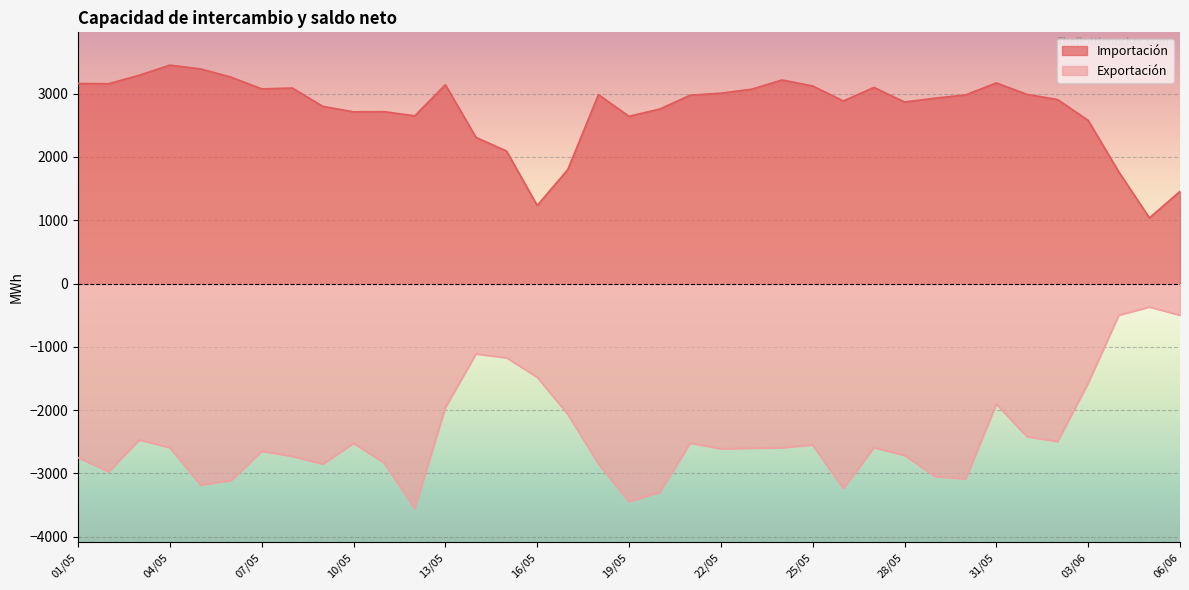

Reading right to left, list all the values displayed in this chart.

Importacion: 06/06=1456.2	05/06=1037.5	04/06=1764.2	03/06=2578.4	02/06=2906.7	01/06=2989.0	31/05=3169.9	30/05=2981.0	29/05=2929.1	28/05=2868.5	27/05=3099.1	26/05=2884.6	25/05=3121.9	24/05=3216.3	23/05=3069.7	22/05=3007.6	21/05=2976.2	20/05=2756.7	19/05=2642.6	18/05=2984.2	17/05=1801.4	16/05=1233.3	15/05=2092.7	14/05=2309.3	13/05=3142.0	12/05=2649.8	11/05=2715.6	10/05=2712.8	09/05=2799.2	08/05=3089.1	07/05=3075.7	06/05=3260.6	05/05=3391.5	04/05=3451.1	03/05=3291.2	02/05=3157.2	01/05=3160.2
Exportacion: 06/06=-500.0	05/06=-370.8	04/06=-500.0	03/06=-1572.9	02/06=-2494.6	01/06=-2418.7	31/05=-1903.2	30/05=-3084.4	29/05=-3048.5	28/05=-2713.5	27/05=-2592.2	26/05=-3236.8	25/05=-2548.5	24/05=-2593.9	23/05=-2601.4	22/05=-2609.8	21/05=-2519.6	20/05=-3297.3	19/05=-3444.3	18/05=-2845.4	17/05=-2064.2	16/05=-1479.2	15/05=-1172.9	14/05=-1112.5	13/05=-1958.6	12/05=-3553.9	11/05=-2834.5	10/05=-2523.6	09/05=-2851.8	08/05=-2729.1	07/05=-2648.8	06/05=-3111.4	05/05=-3180.8	04/05=-2591.2	03/05=-2470.1	02/05=-2972.5	01/05=-2749.3